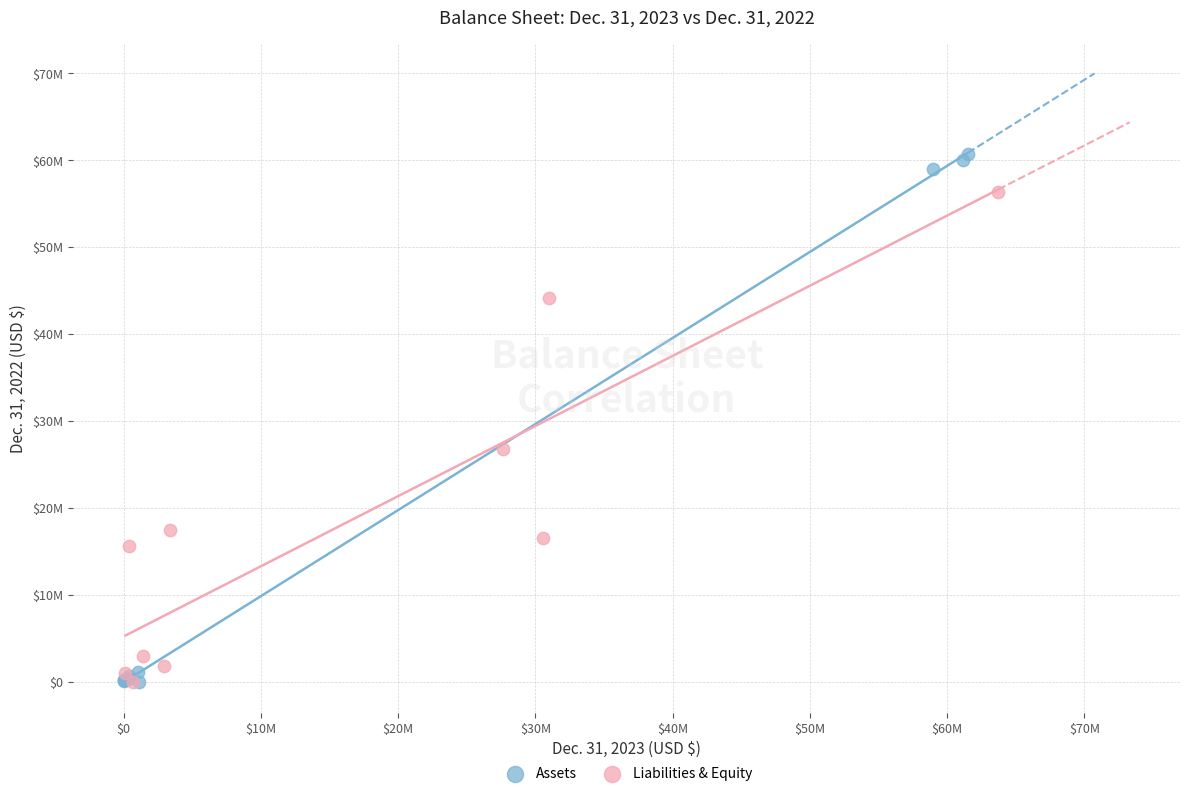

Which series has the largest Y range (max minus min)?

Assets